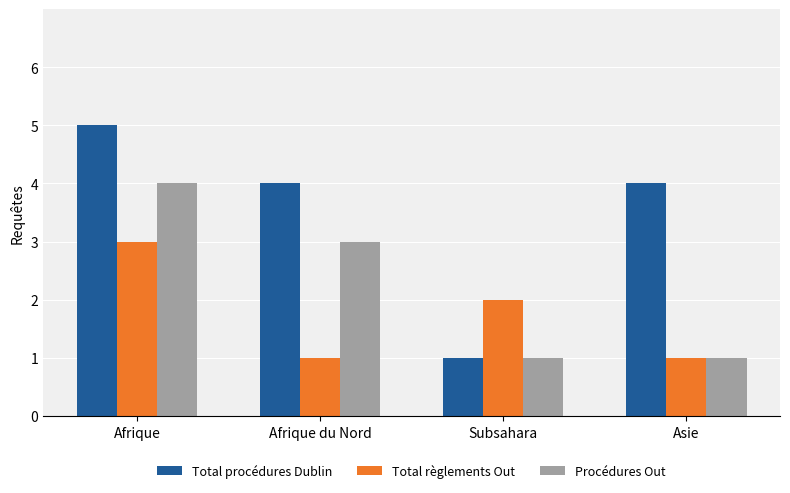

Does the chart contain stacked bars?

No